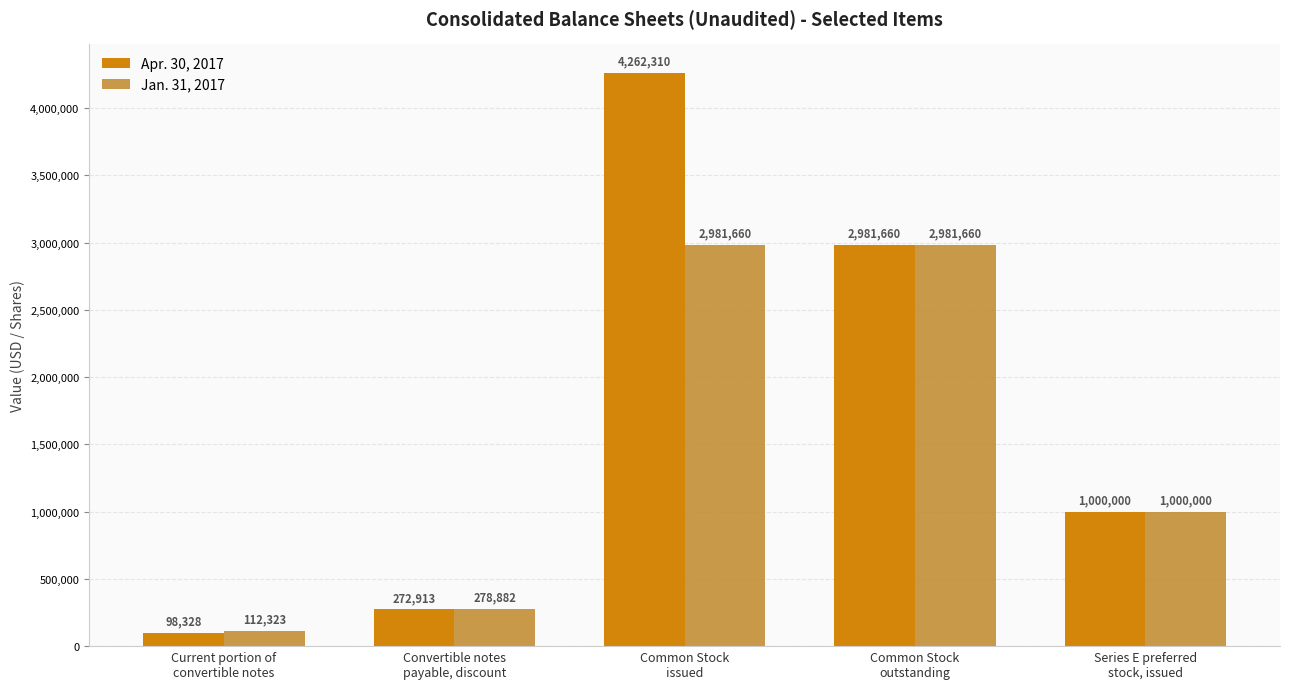

Does the chart contain stacked bars?

No